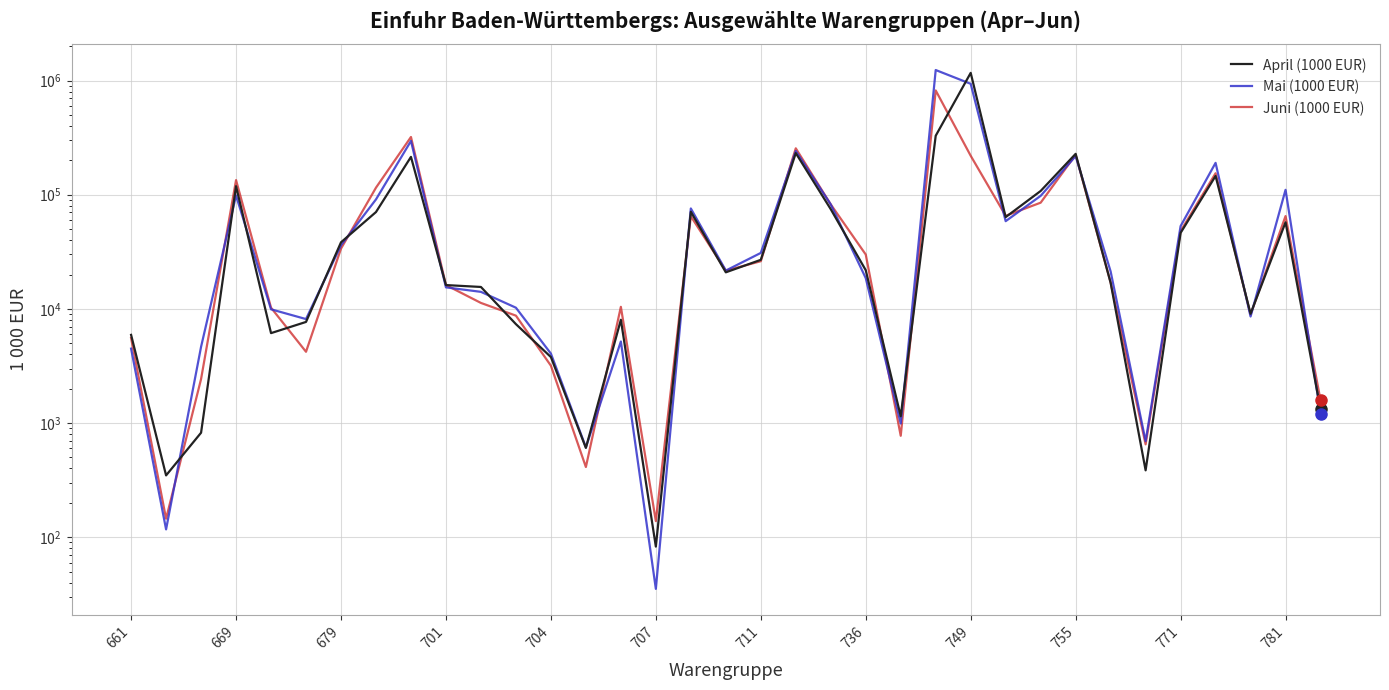

Which label corresponds to the largest value in the chart?

23